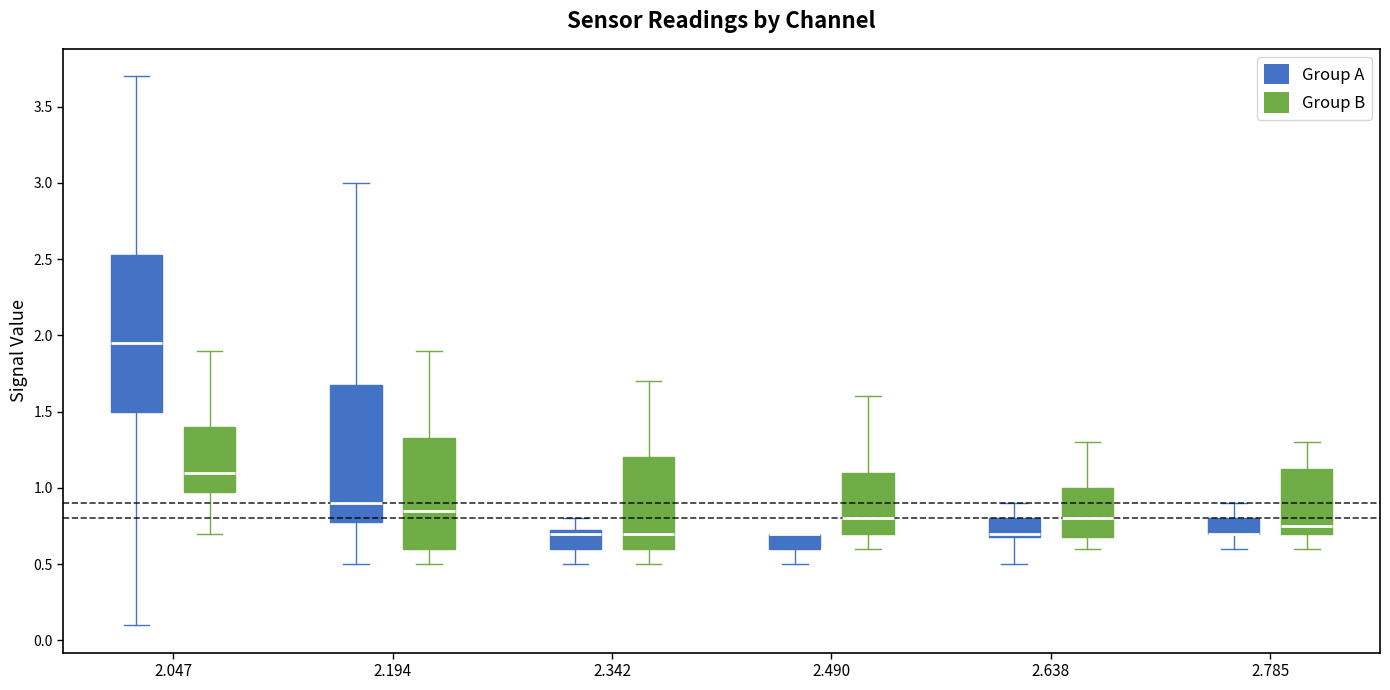

Where is the upper edge of the box for 2.490 (Group A) on the y-axis? The values are not printed on the chart, so give them approximately, as read against the axis.

0.70